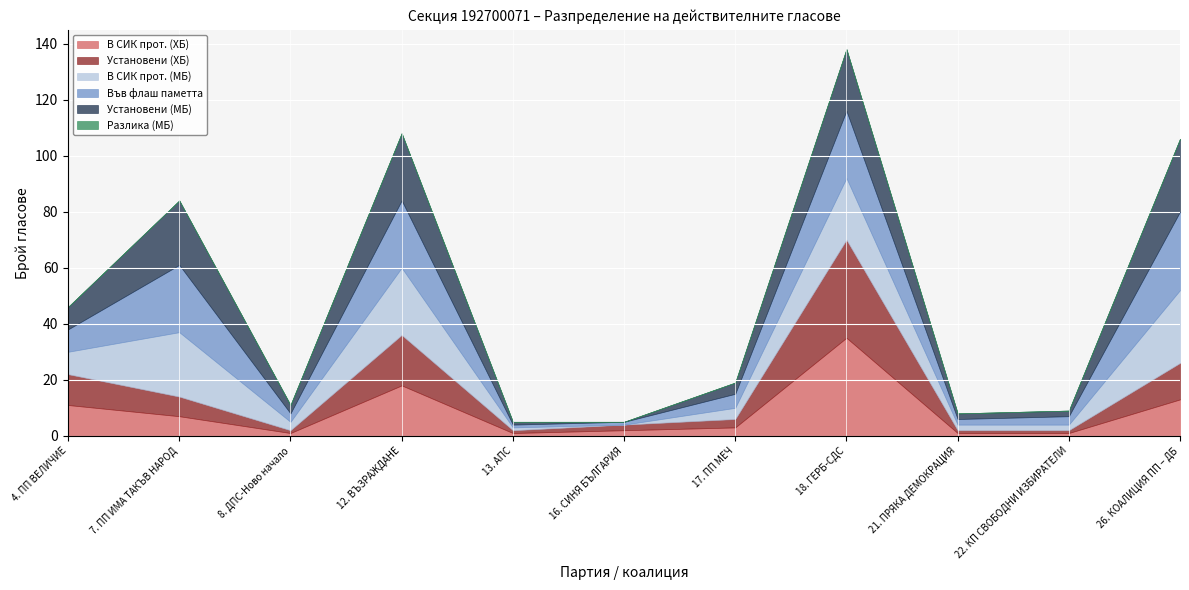

The value of Във флаш паметта at 13. АПС is 1. True or false?

True